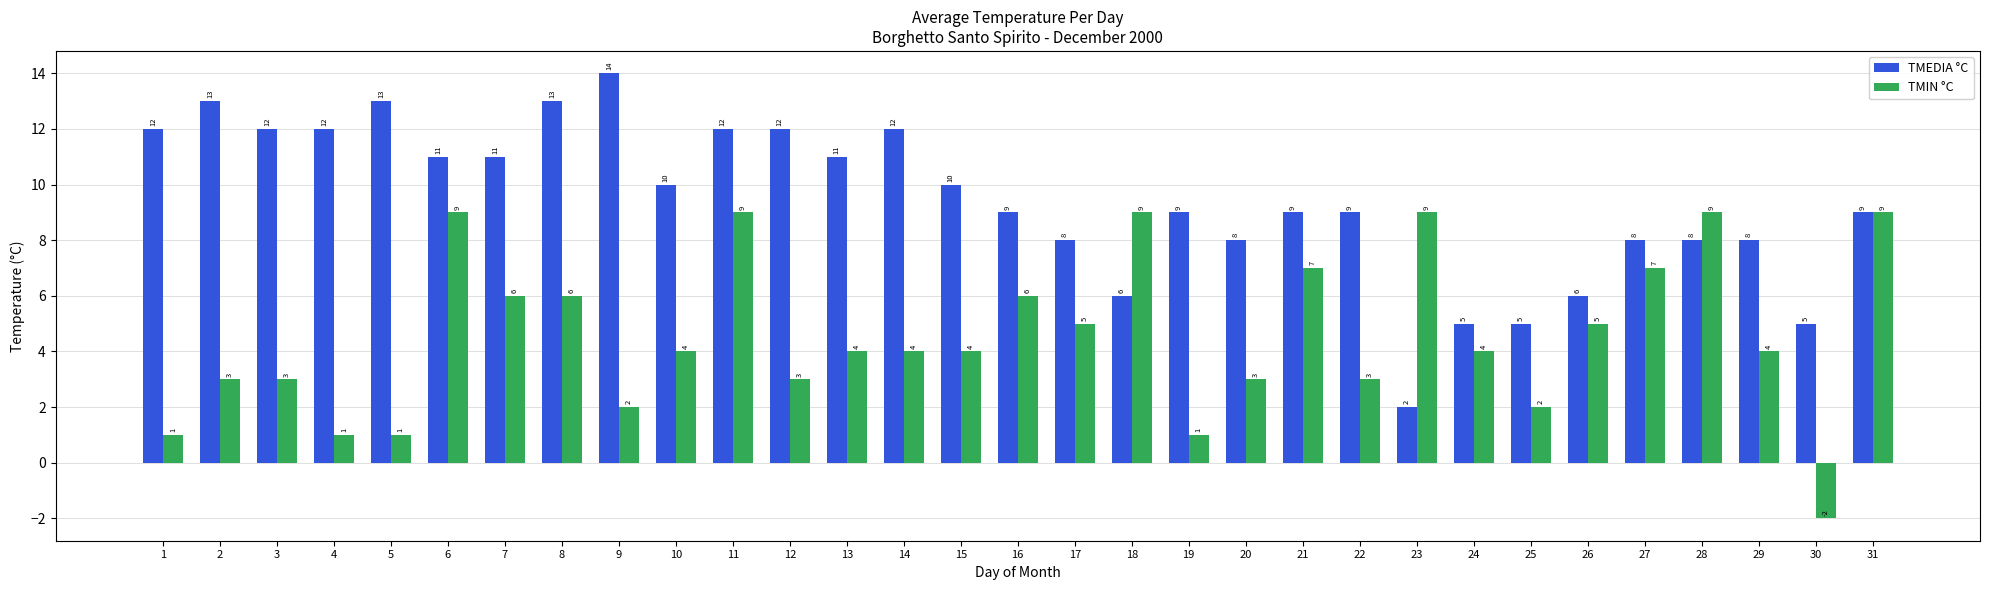

Between 6 and 9, which series saw the biggest shift?

TMIN °C